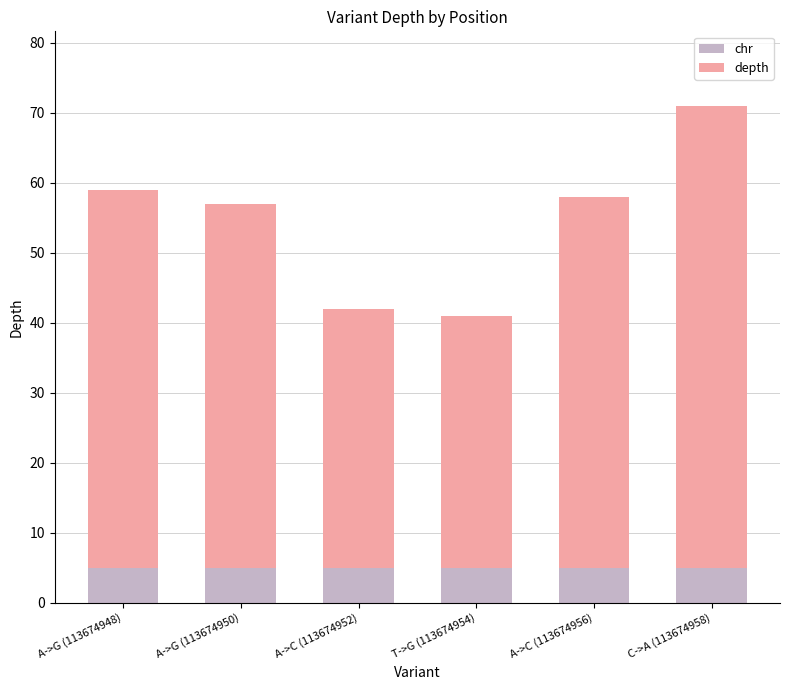

What is the average value of the chr series?

5